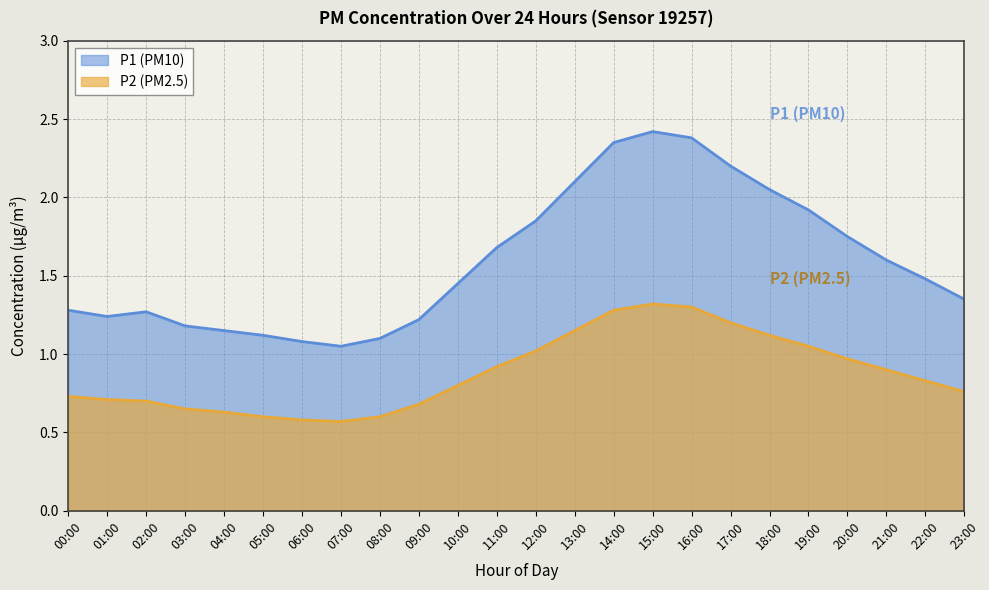

Does the chart display data point markers on the line(s)?

No